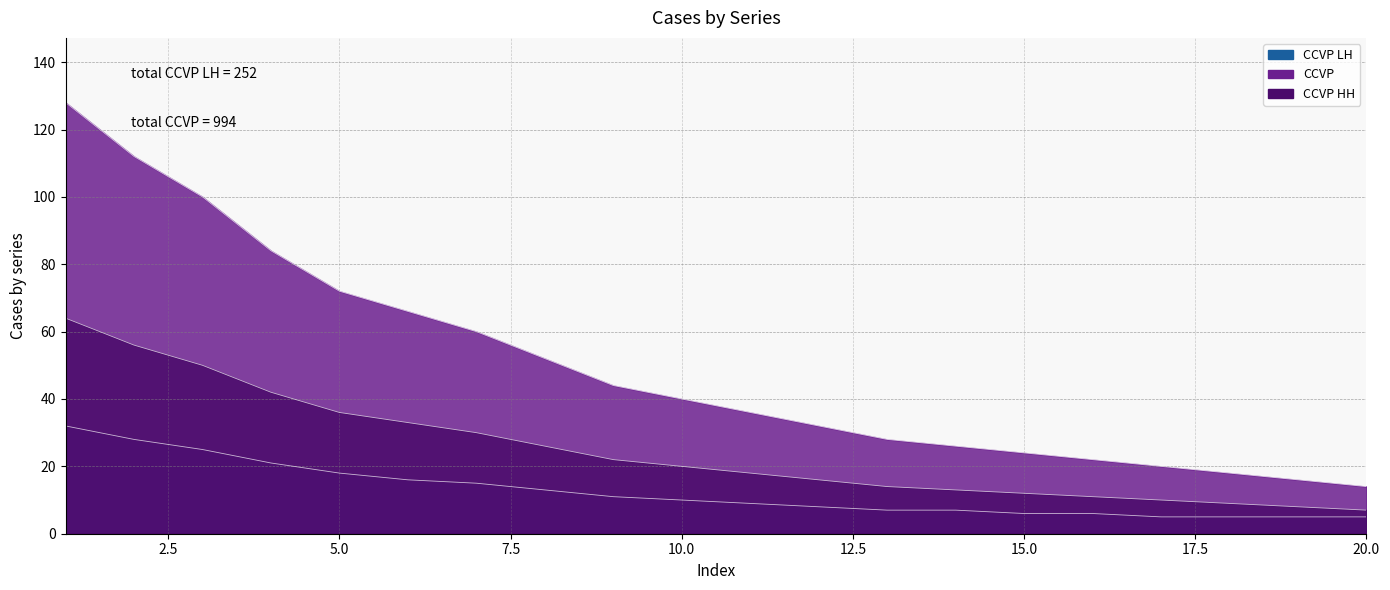

Reading left to right, extract all data points from this chart.

CCVP LH: 1=32	2=28	3=25	4=21	5=18	6=16	7=15	8=13	9=11	10=10	11=9	12=8	13=7	14=7	15=6	16=6	17=5	18=5	19=5	20=5
CCVP: 1=128	2=112	3=100	4=84	5=72	6=66	7=60	8=52	9=44	10=40	11=36	12=32	13=28	14=26	15=24	16=22	17=20	18=18	19=16	20=14
CCVP HH: 1=64	2=56	3=50	4=42	5=36	6=33	7=30	8=26	9=22	10=20	11=18	12=16	13=14	14=13	15=12	16=11	17=10	18=9	19=8	20=7